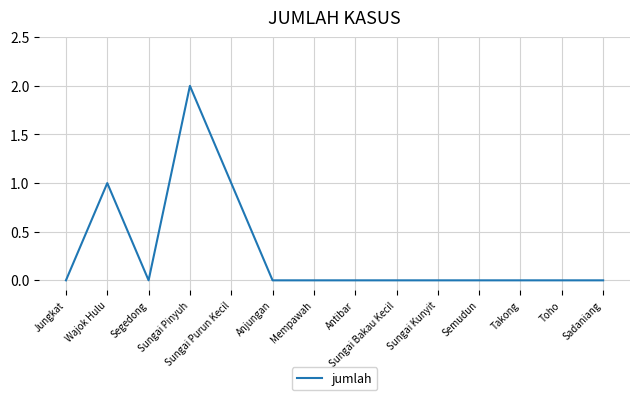

What is the change in value from Wajok Hulu to Takong?

-1